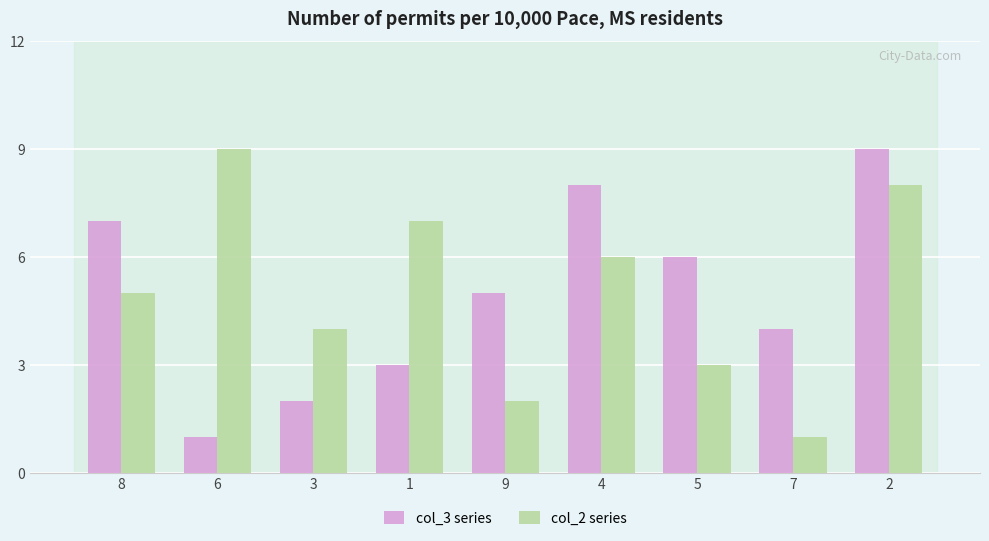

Reading left to right, what are all the values shown in this chart?

col_3 series: 7	1	2	3	5	8	6	4	9
col_2 series: 5	9	4	7	2	6	3	1	8